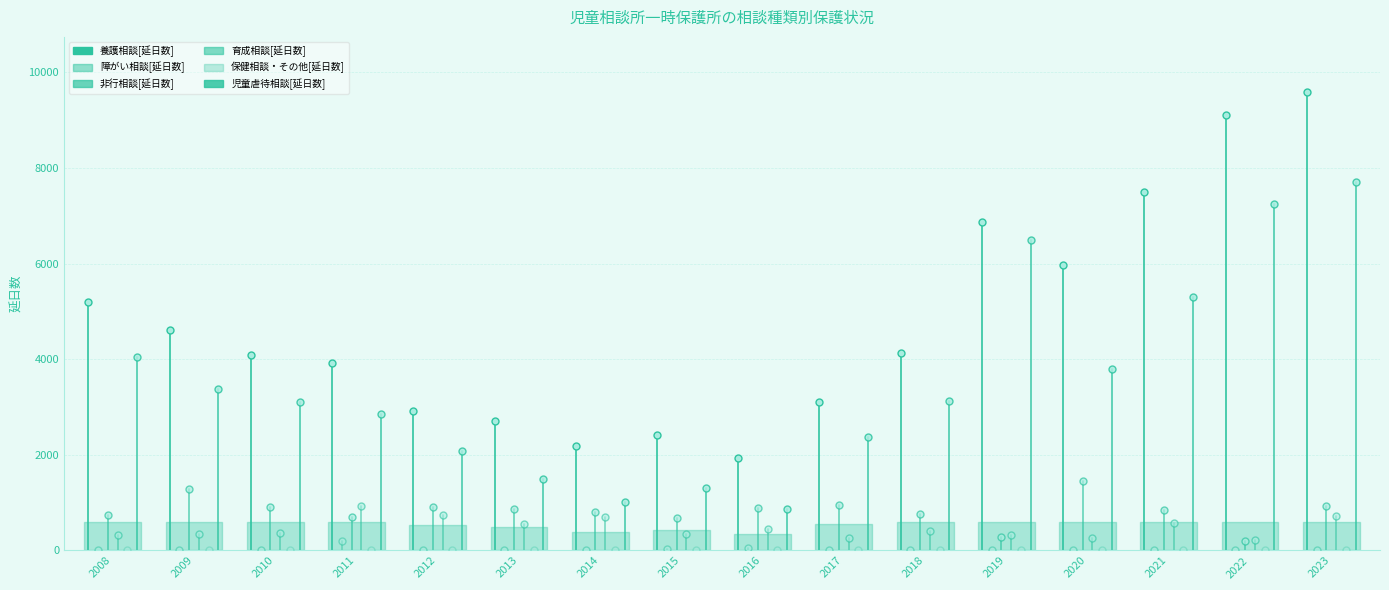

Which series changed the most between 2020 and 2023?

児童虐待相談[延日数]